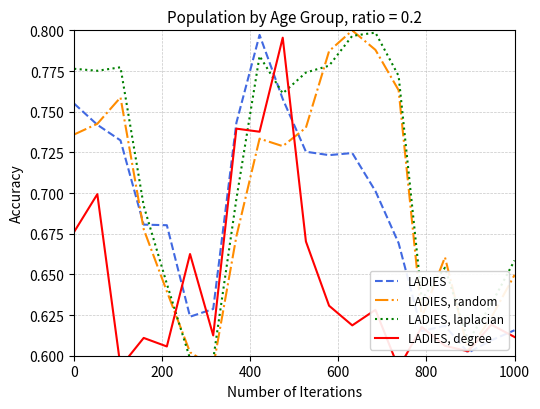

At how many categories does at least one series exceed 0?

20